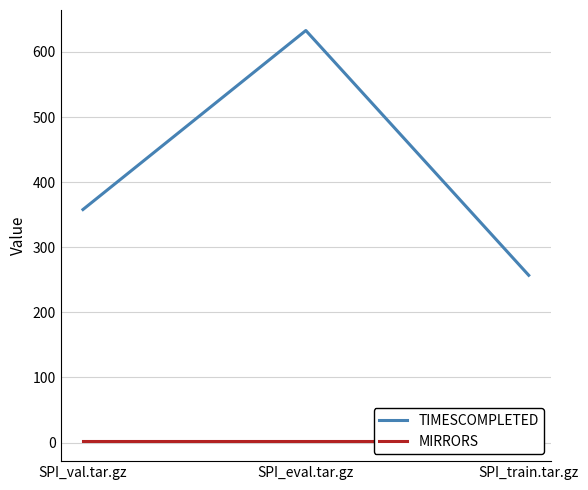

What is the greatest value displayed?

633